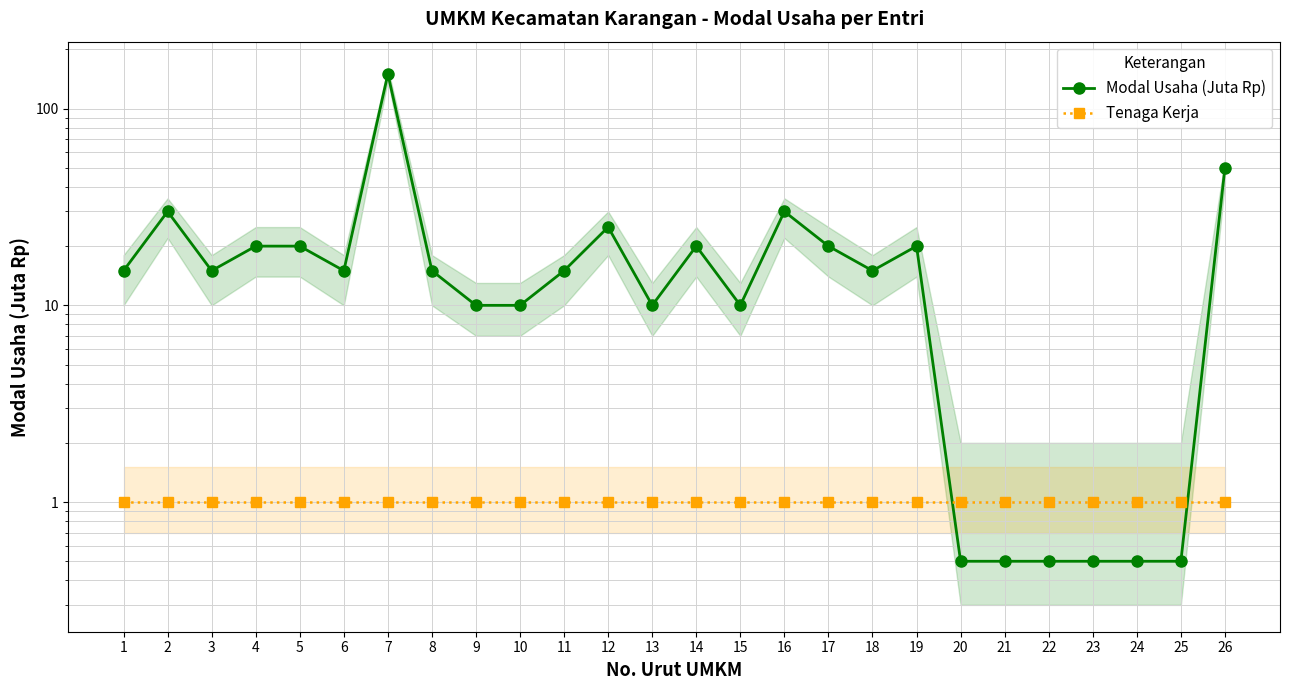

Is it true that Modal Usaha (Juta Rp) equals 6.0 at 6?

False